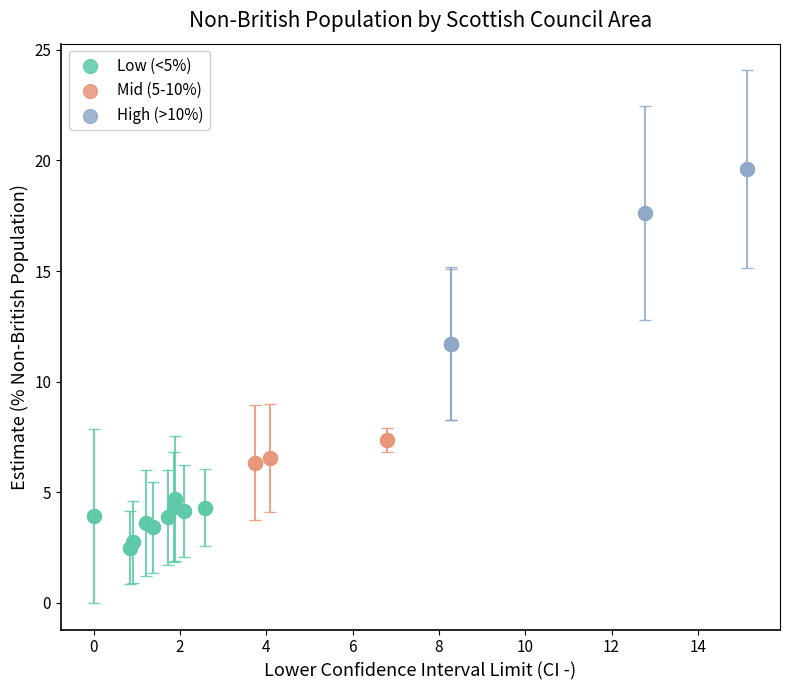

Which series has the largest Y range (max minus min)?

High (>10%)